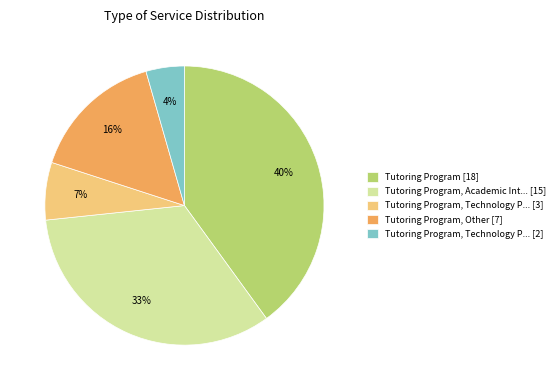

To the nearest percent, what is the difference between the Tutoring Program, Technology P... [3] and Tutoring Program [18] slice percentages?

33%